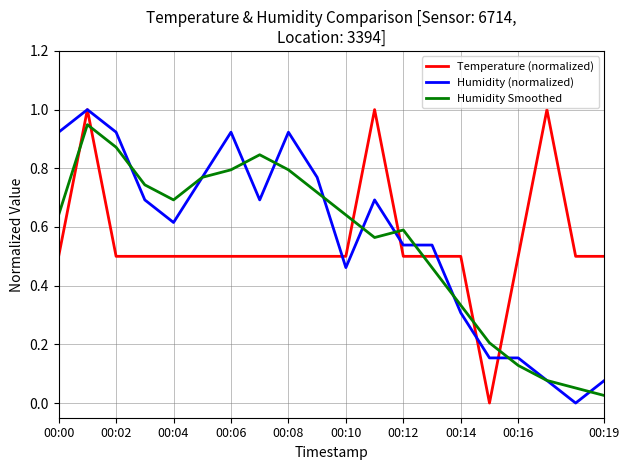

Which series ends up on top after the final intersection of Temperature (normalized) and Humidity (normalized)?

Temperature (normalized)